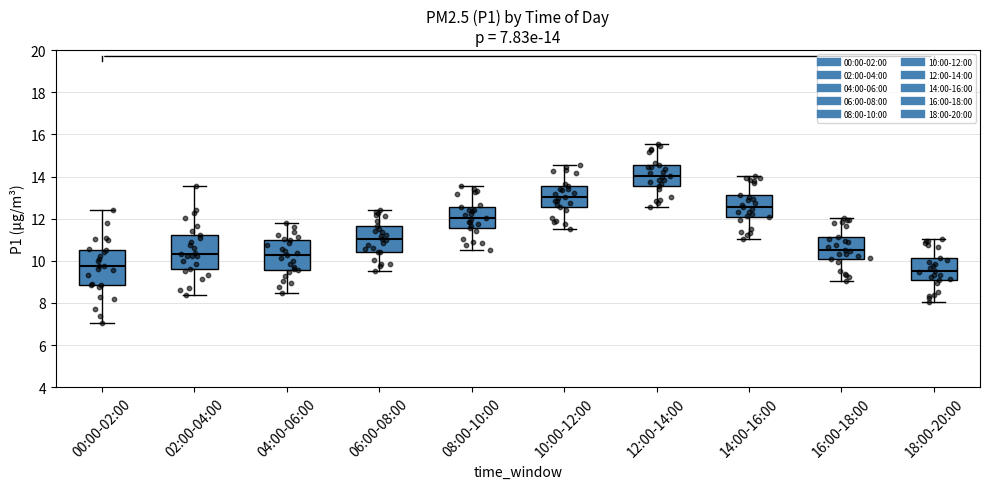

Which box's median line is the highest?

12:00-14:00